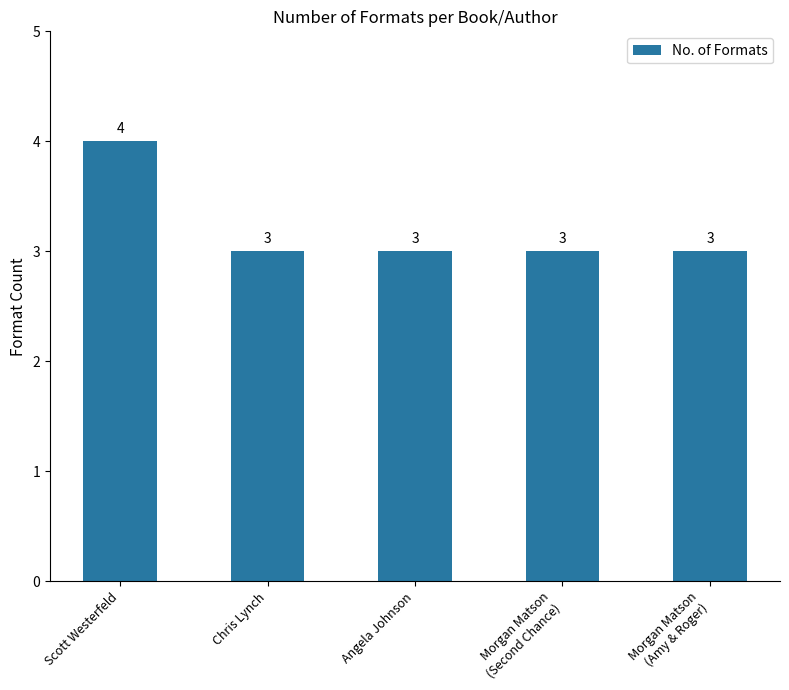

What is the average value?

3